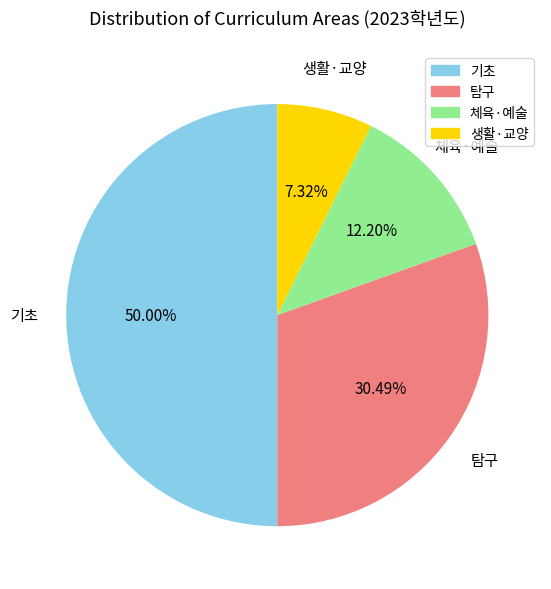

Which category has the smallest portion of the pie?

생활·교양